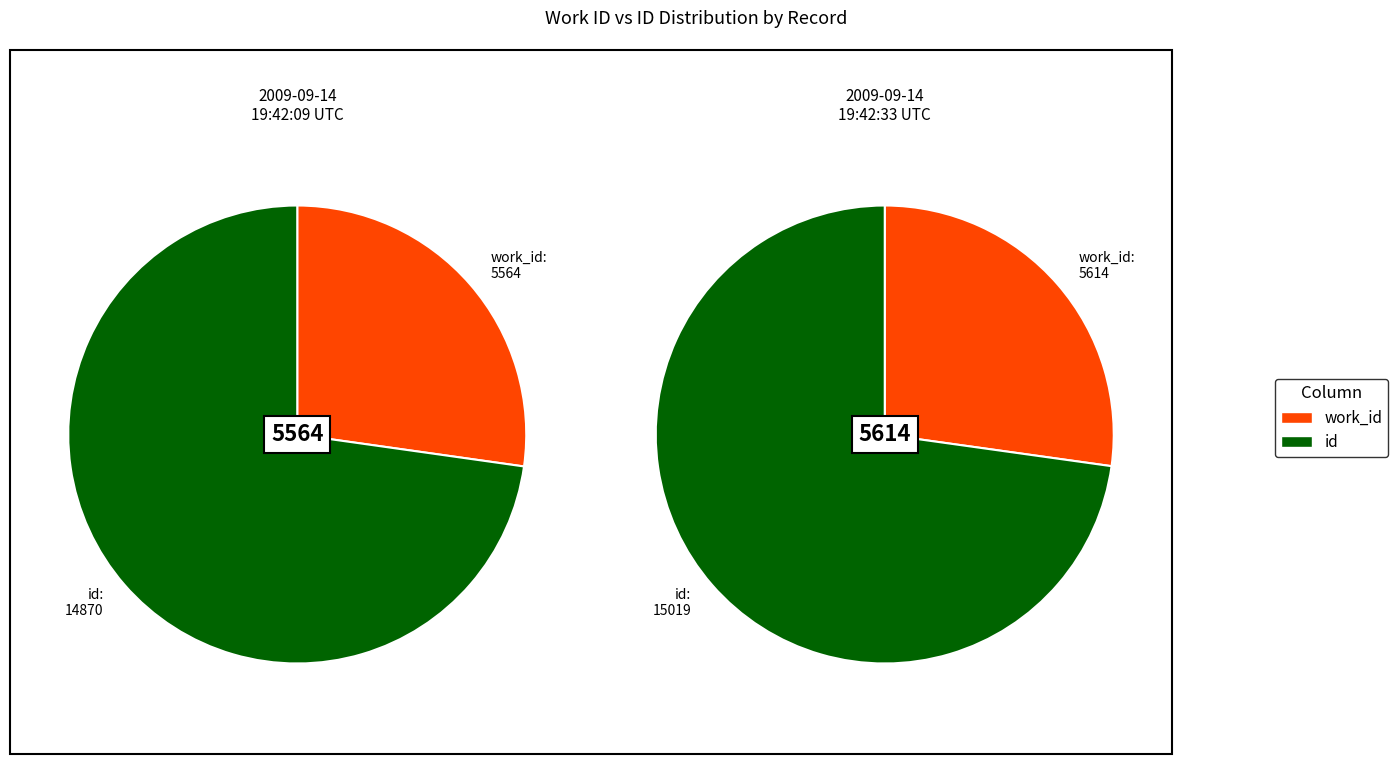

Rank the categories by value from highest to lowest.

2009-09-14 19:42:33 UTC, 2009-09-14 19:42:09 UTC